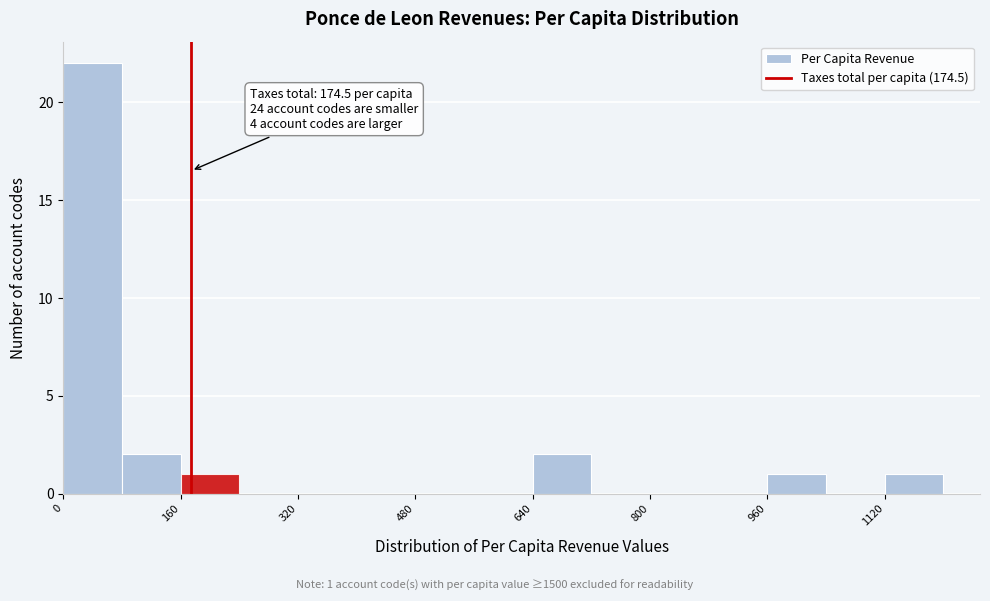

Which range on the x-axis has the tallest bar?

0 to 80